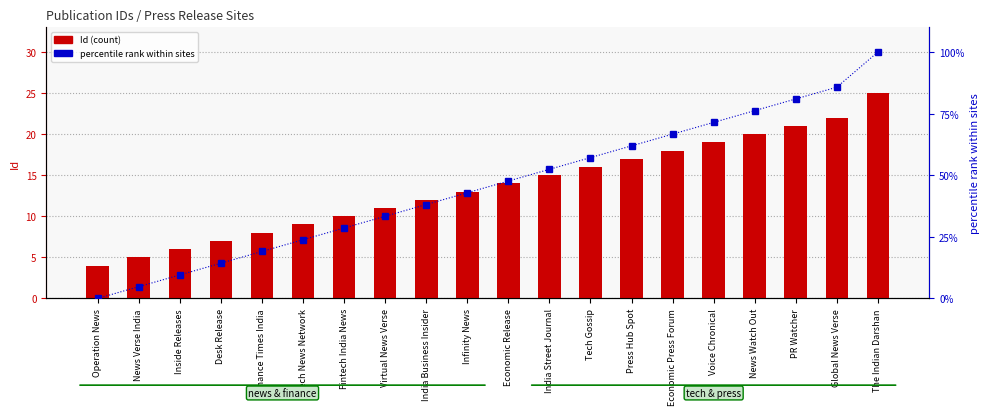

Reading right to left, extract all data points from this chart.

Id (count): The Indian Darshan=25.0	Global News Verse=22.0	PR Watcher=21.0	News Watch Out=20.0	Voice Chronical=19.0	Economic Press Forum=18.0	Press Hub Spot=17.0	Tech Gossip=16.0	India Street Journal=15.0	Economic Release=14.0	Infinity News=13.0	India Business Insider=12.0	Virtual News Verse=11.0	Fintech India News=10.0	Tech News Network=9.0	Finance Times India=8.0	Desk Release=7.0	Inside Releases=6.0	News Verse India=5.0	Operation News=4.0
percentile rank within sites: The Indian Darshan=100.0	Global News Verse=85.7	PR Watcher=81.0	News Watch Out=76.2	Voice Chronical=71.4	Economic Press Forum=66.7	Press Hub Spot=61.9	Tech Gossip=57.1	India Street Journal=52.4	Economic Release=47.6	Infinity News=42.9	India Business Insider=38.1	Virtual News Verse=33.3	Fintech India News=28.6	Tech News Network=23.8	Finance Times India=19.0	Desk Release=14.3	Inside Releases=9.5	News Verse India=4.8	Operation News=0.0